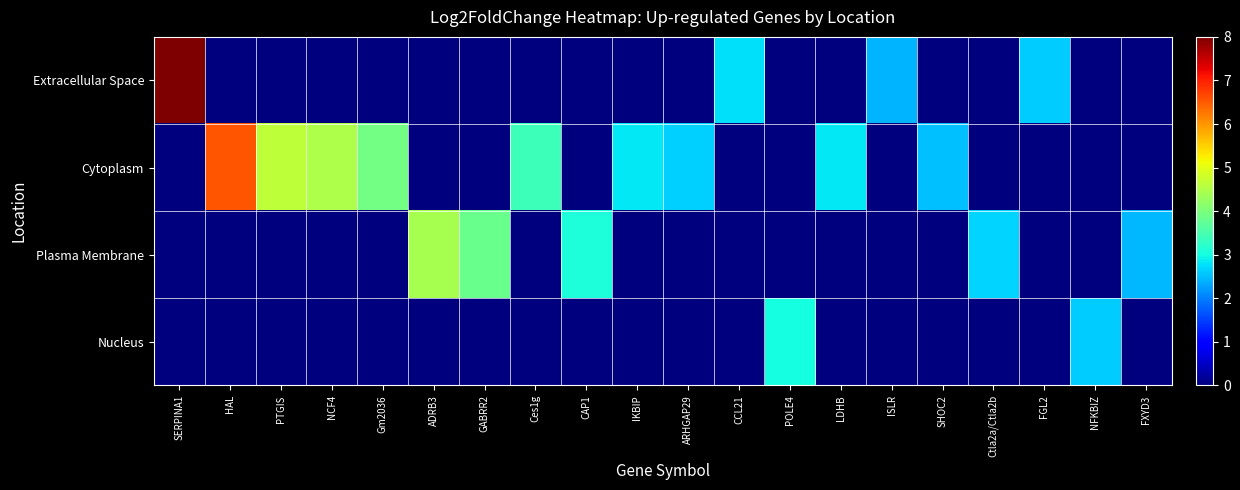

Rank the series at ADRB3 from highest to lowest value.

Plasma Membrane, Extracellular Space, Cytoplasm, Nucleus